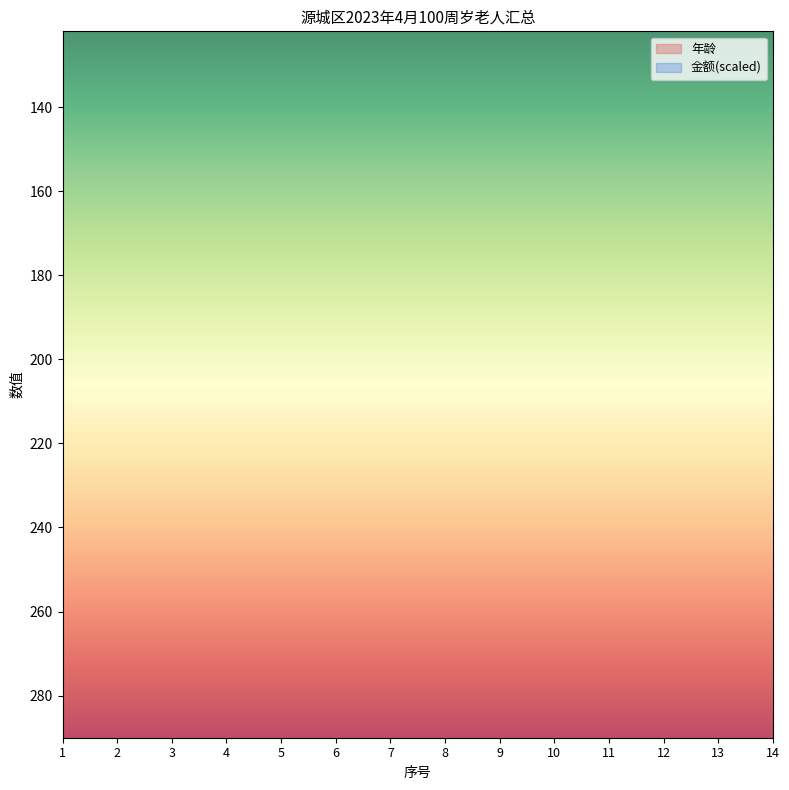

Where is the first local maximum?

6